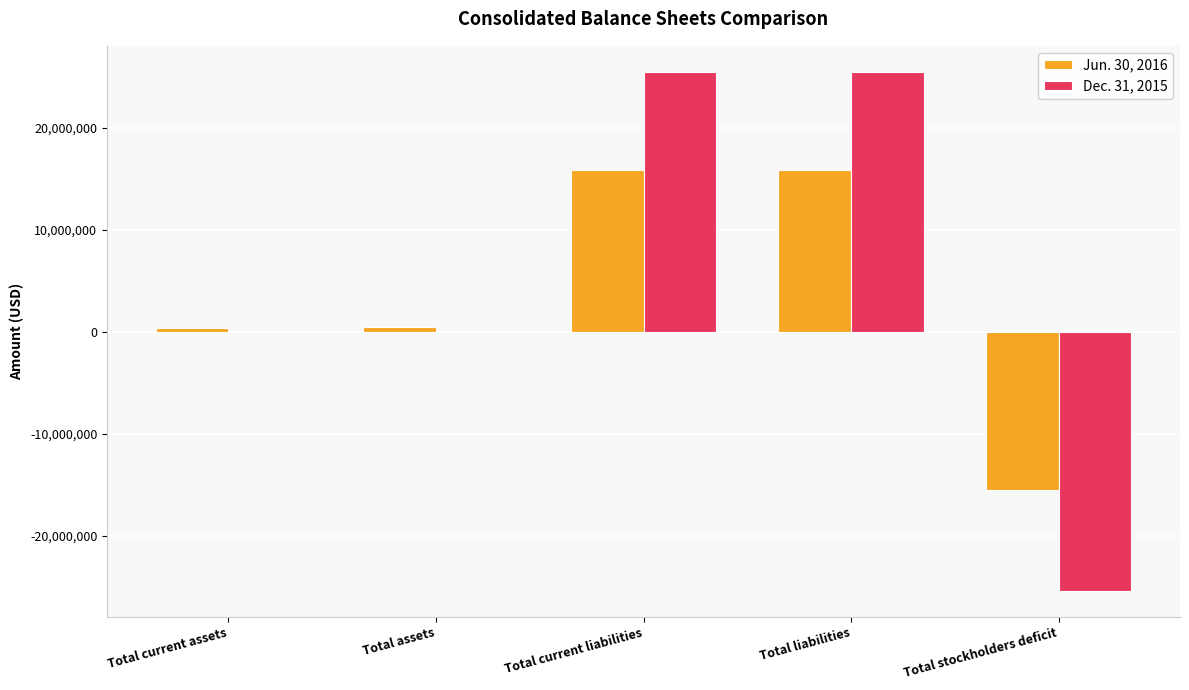

How many groups of bars are there?

5